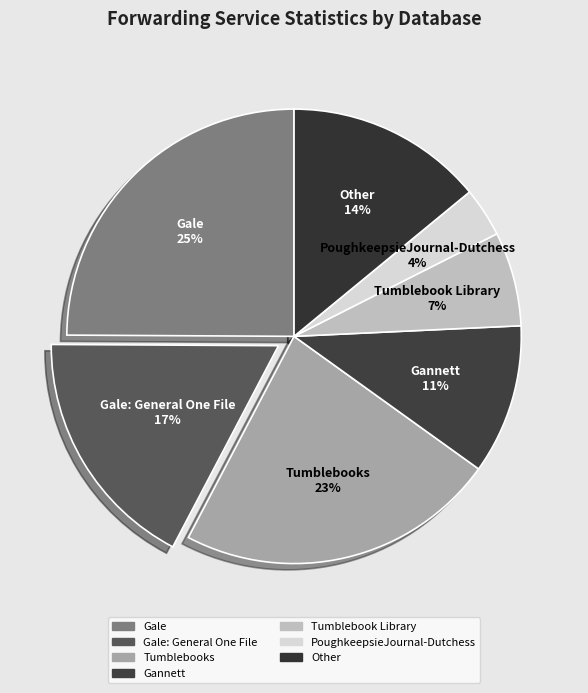

To the nearest percent, what is the average slice percentage?

14%